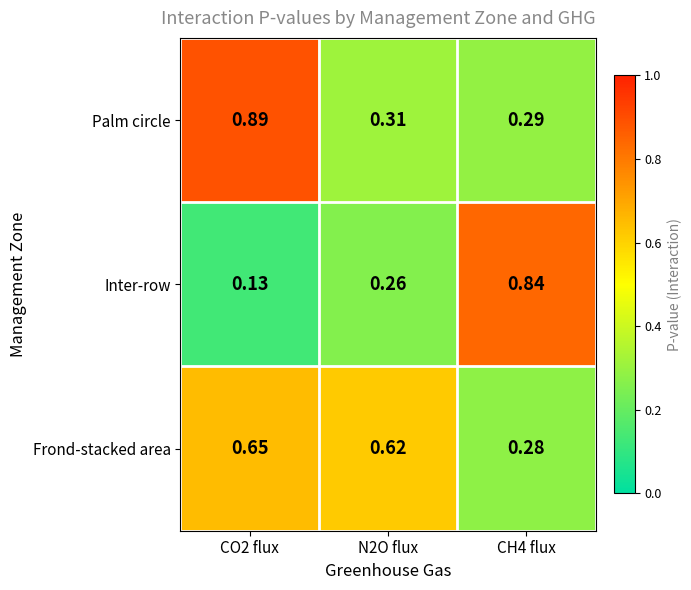

At CO2 flux, list the series in order from smallest to largest.

Inter-row, Frond-stacked area, Palm circle